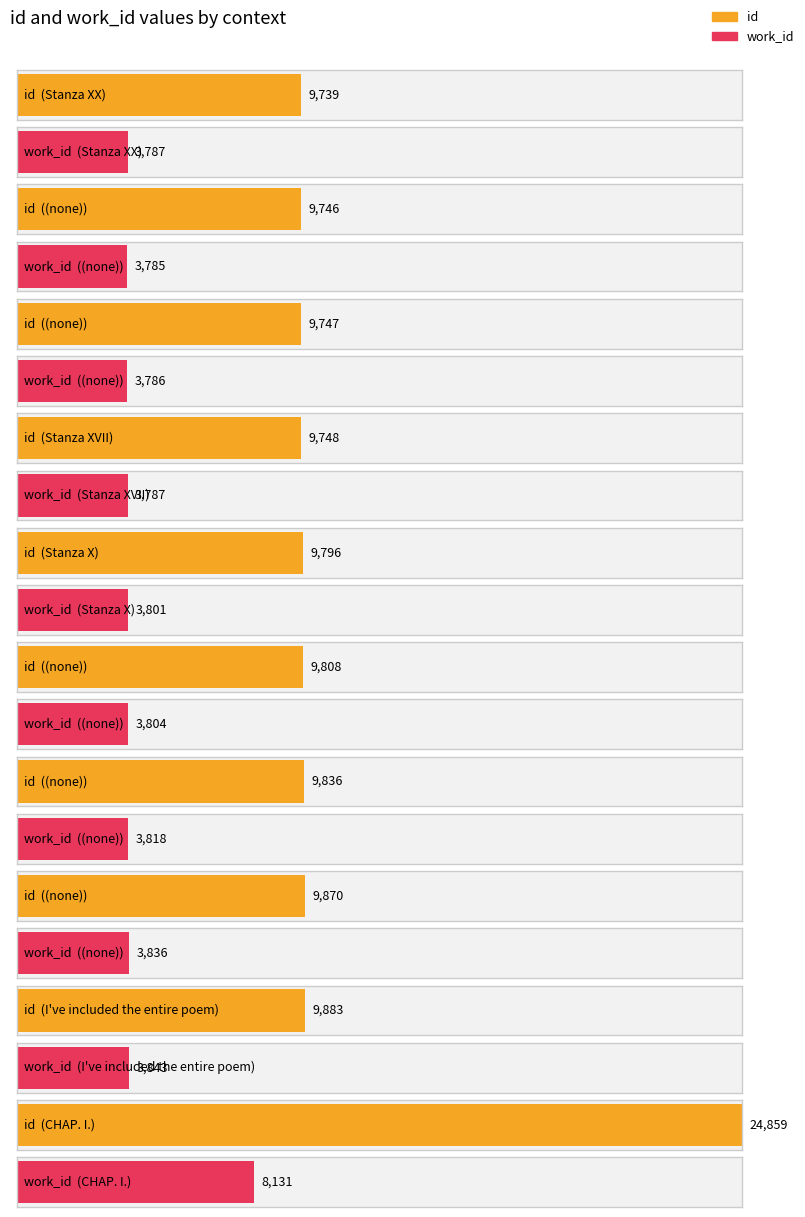

Reading left to right, transcribe all the data shown in this chart.

id: Stanza XX=9739	(none)=9746	(none)=9747	Stanza XVII=9748	Stanza X=9796	(none)=9808	(none)=9836	(none)=9870	I've included the entire poem=9883	CHAP. I.=24859
work_id: Stanza XX=3787	(none)=3785	(none)=3786	Stanza XVII=3787	Stanza X=3801	(none)=3804	(none)=3818	(none)=3836	I've included the entire poem=3843	CHAP. I.=8131